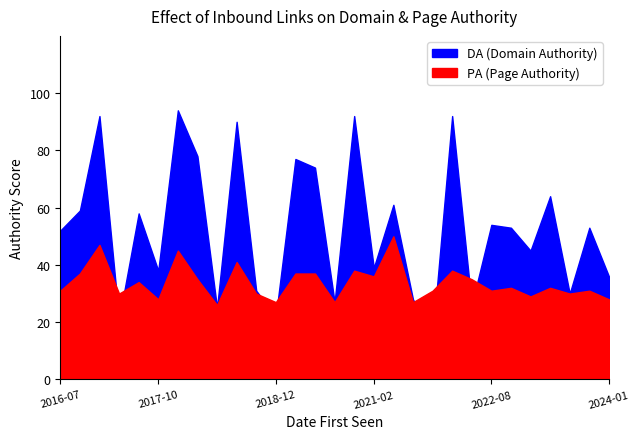

Reading right to left, extract all data points from this chart.

DA: 36	53	30	64	45	53	54	26	92	15	28	61	39	92	27	74	77	22	31	90	25	78	94	38	58	21	92	59	52
PA: 28	31	30	32	29	32	31	35	38	31	27	50	36	38	27	37	37	27	30	41	26	35	45	28	34	30	47	37	31